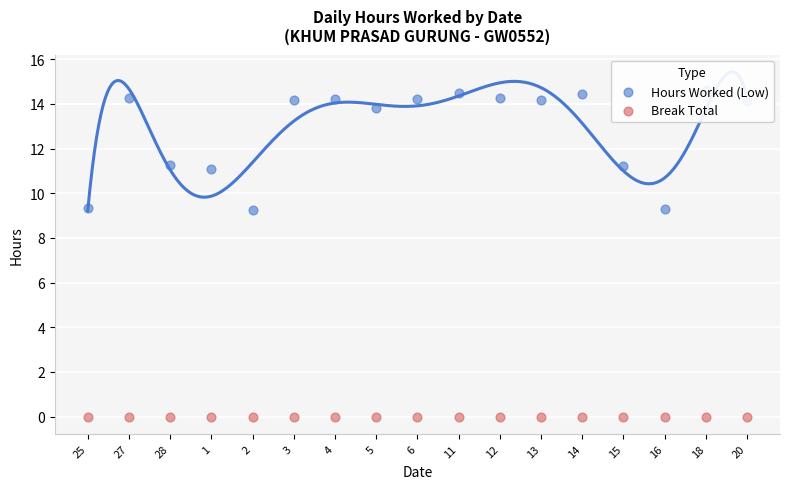

At which category is the sum across all series the highest?

18